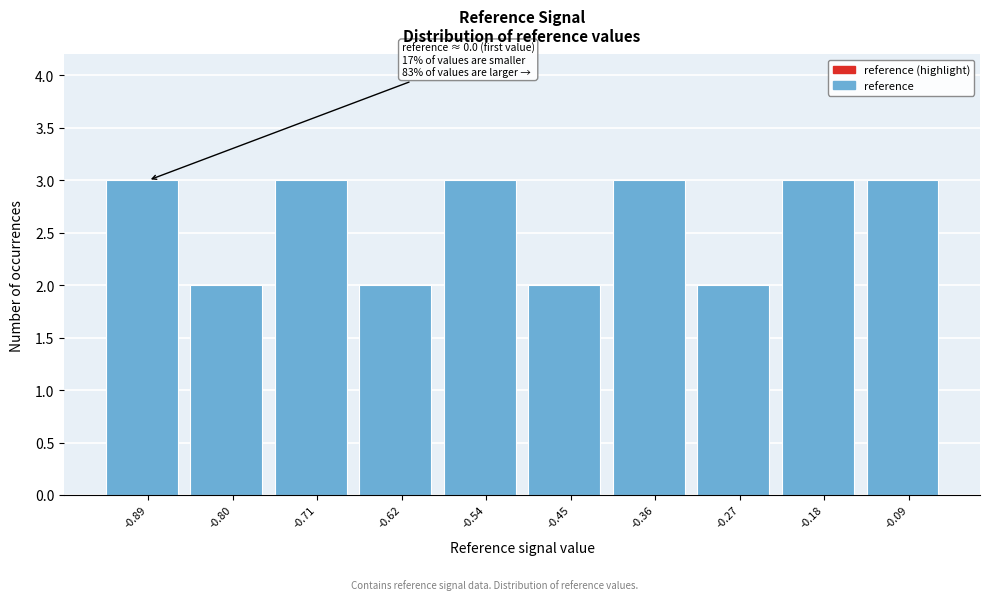

Reading right to left, list all the values displayed in this chart.

3	3	2	3	2	3	2	3	2	3